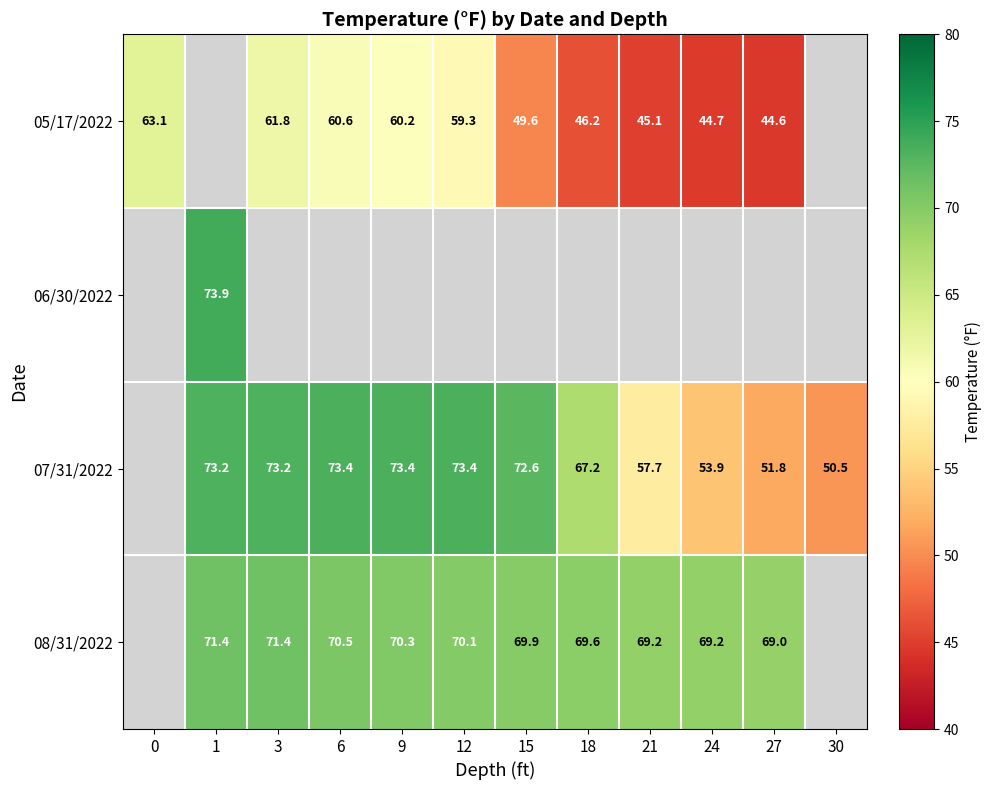

Is it true that 07/31/2022 equals 117.8 at 18?

False